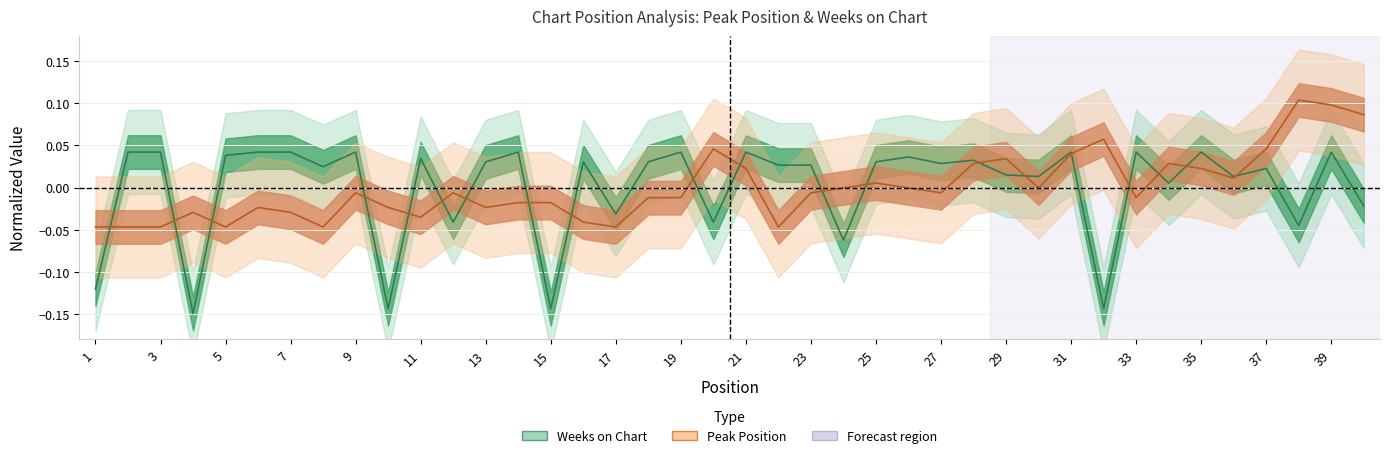

What is the highest value of the Peak Position series?

0.1